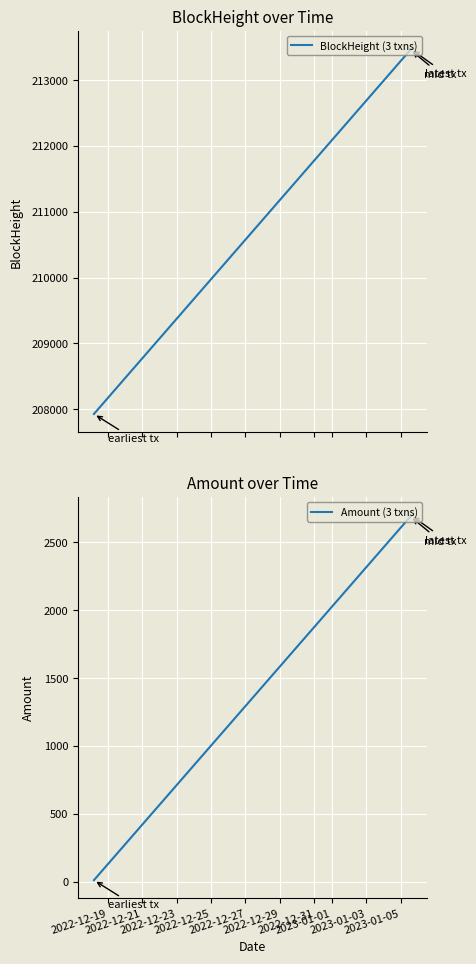

Count the number of categories in the chart.

3